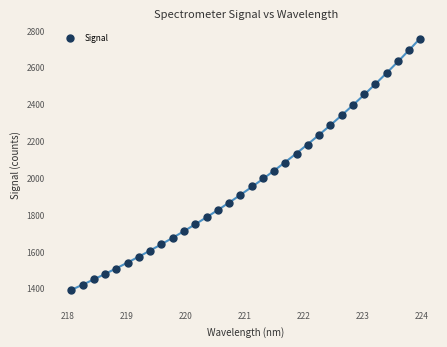

What is the range of X values (max minus min)?

5.9